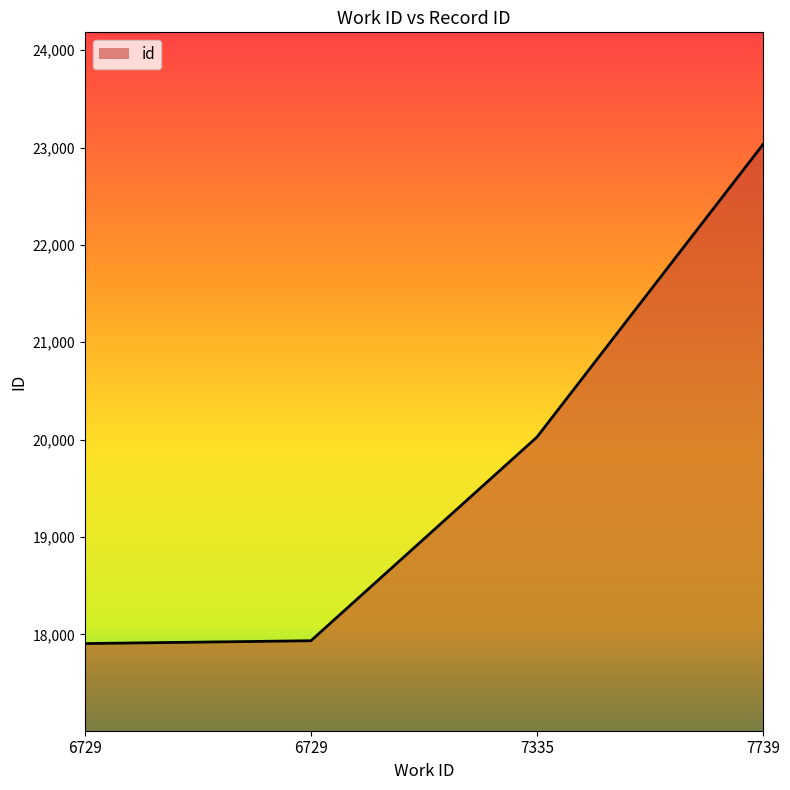

What is the difference between the values at 6729 and 6729?

29